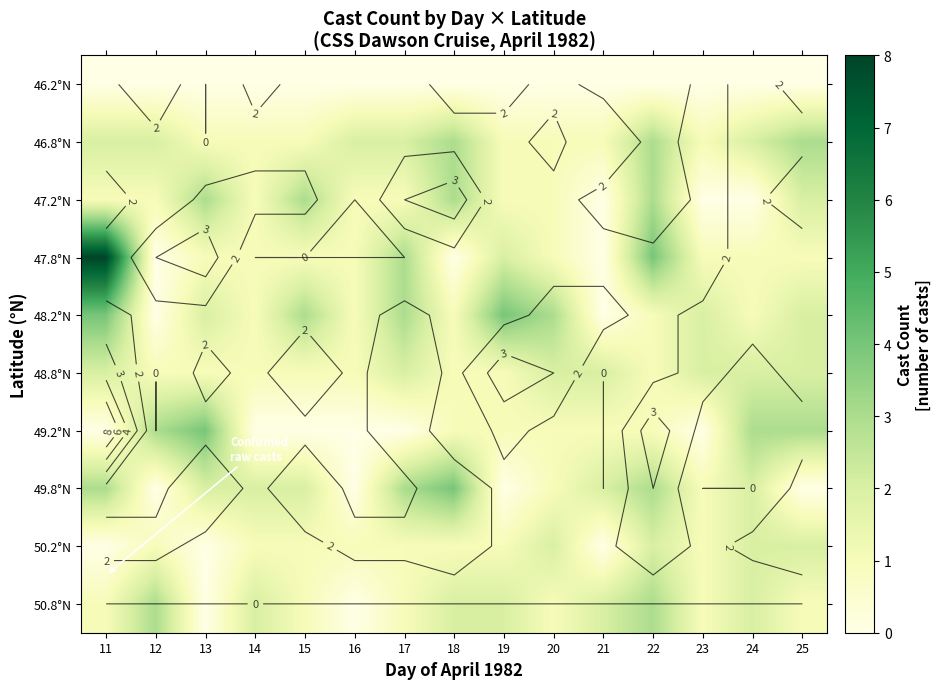

What is the spread (max minus min) of values at 21?

2